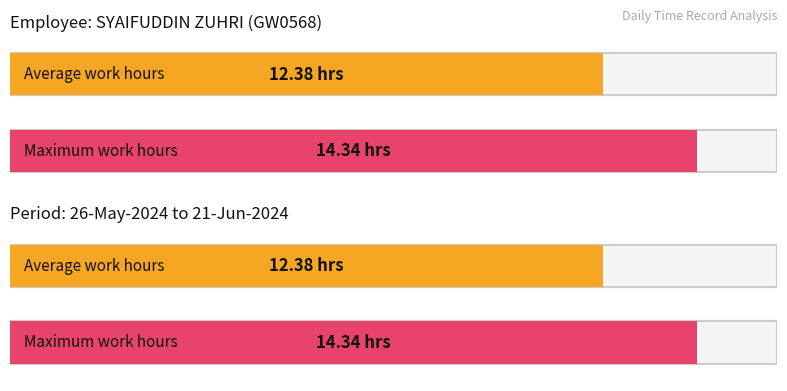

Does the chart contain any negative values?

No